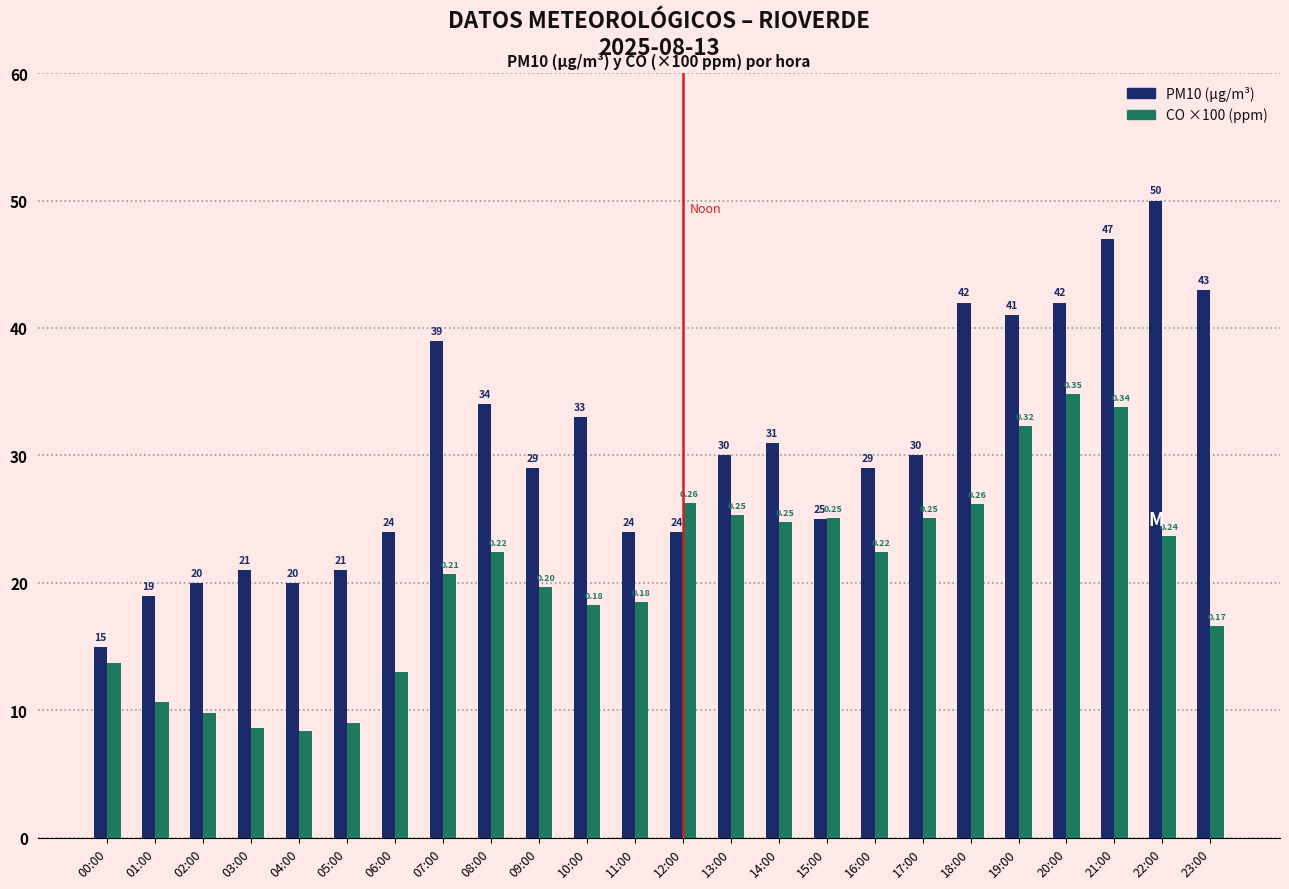

What is the minimum value shown in the chart?

8.4